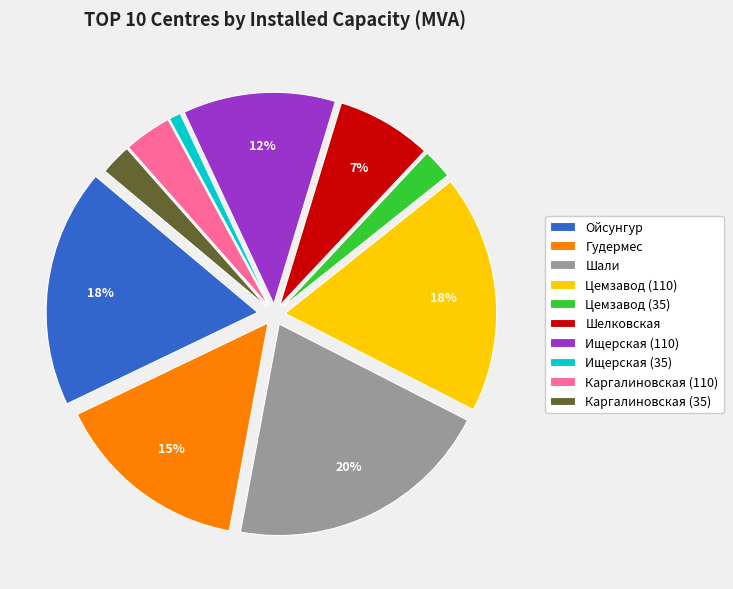

To the nearest percent, what portion does Шали represent?

20%